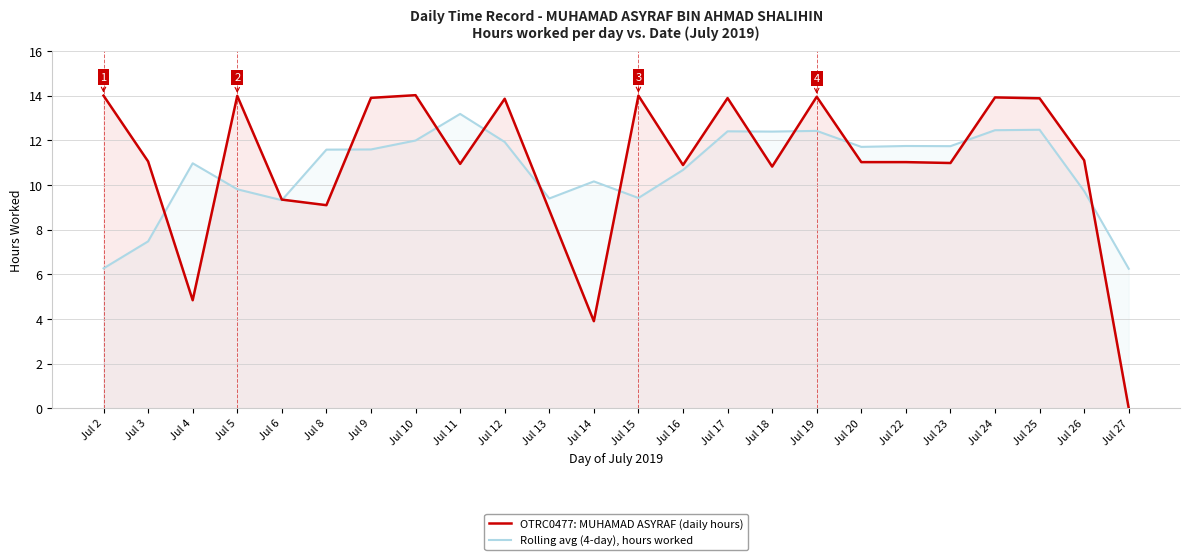

After their last crossing, which series has the higher values: OTRC0477: MUHAMAD ASYRAF (daily hours) or Rolling avg (4-day), hours worked?

Rolling avg (4-day), hours worked